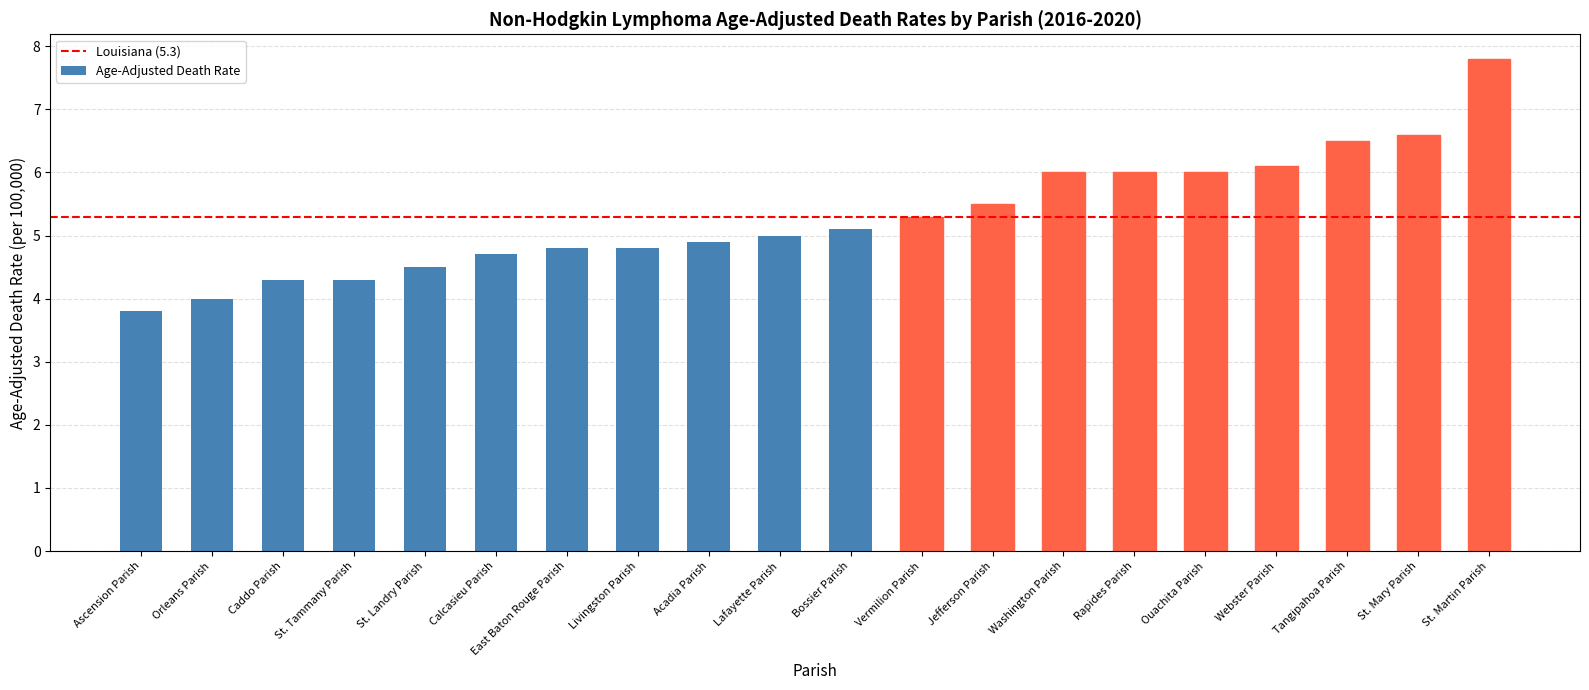

Reading left to right, list all the values displayed in this chart.

3.8	4.0	4.3	4.3	4.5	4.7	4.8	4.8	4.9	5.0	5.1	5.3	5.5	6.0	6.0	6.0	6.1	6.5	6.6	7.8